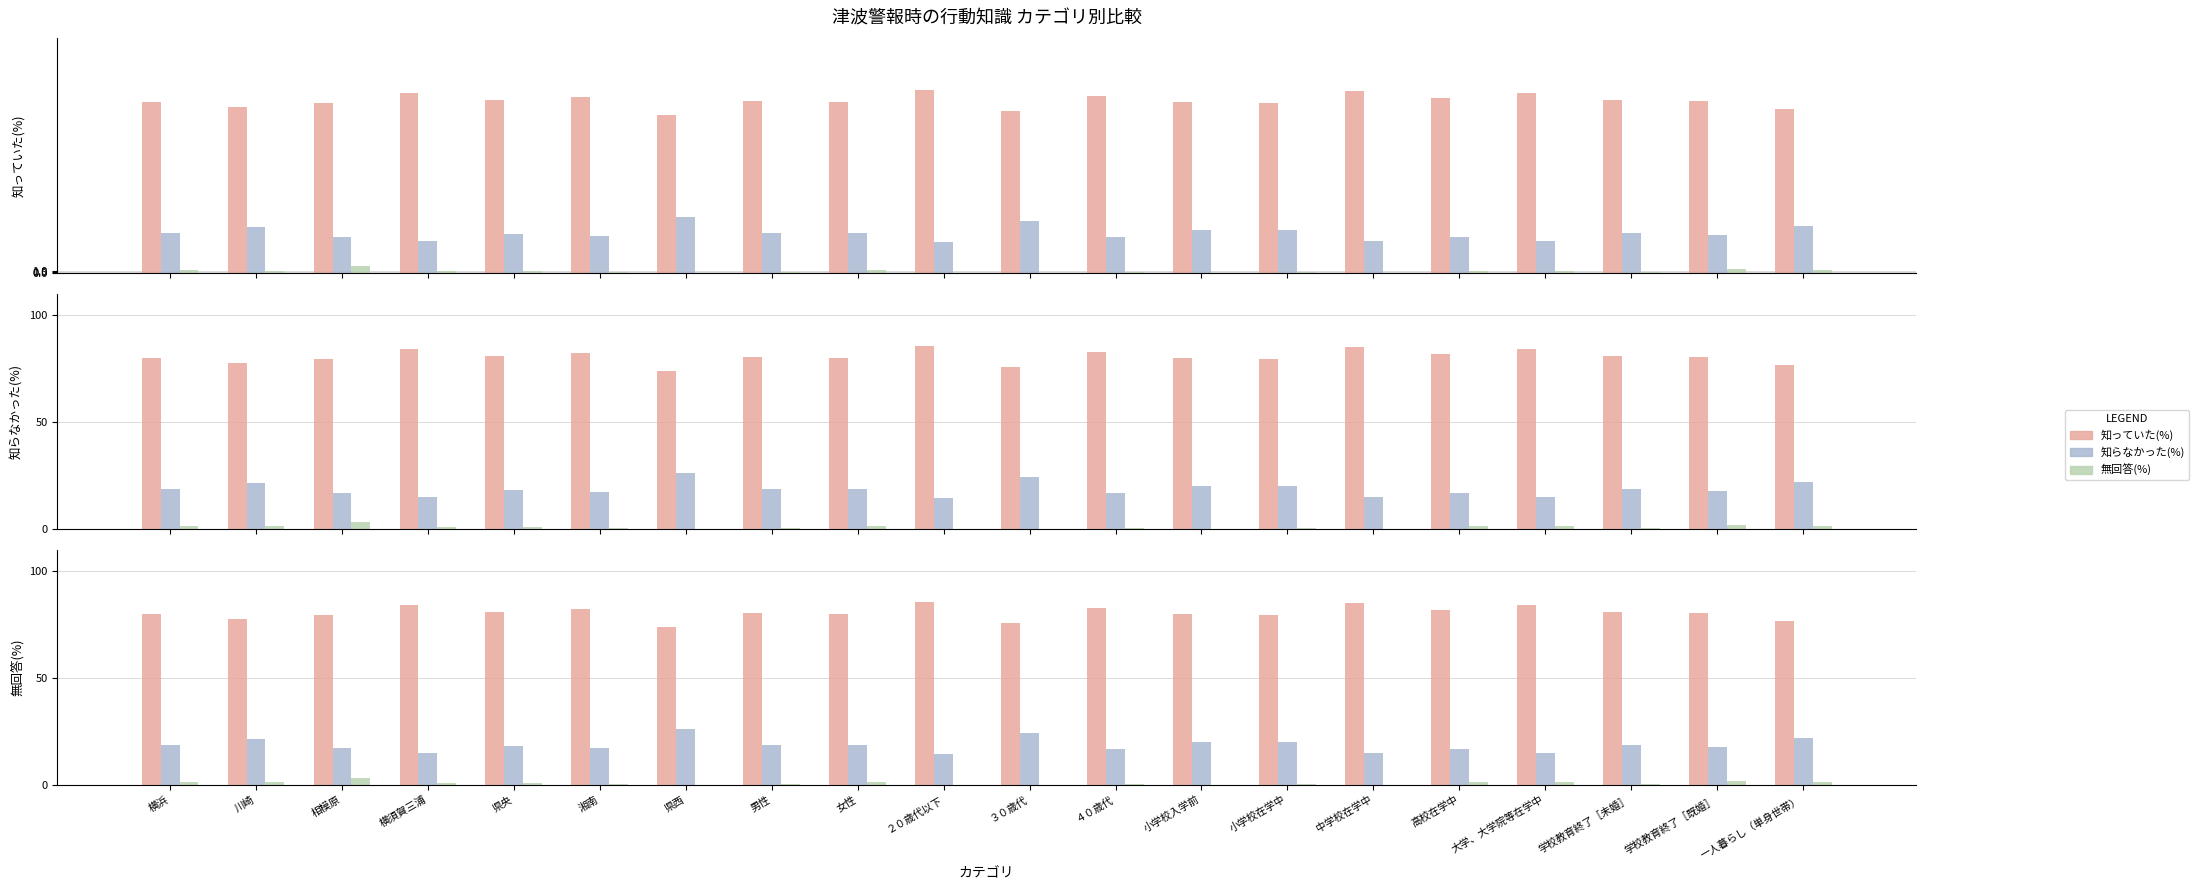

At which category does the chart reach its peak across all series?

２０歳代以下